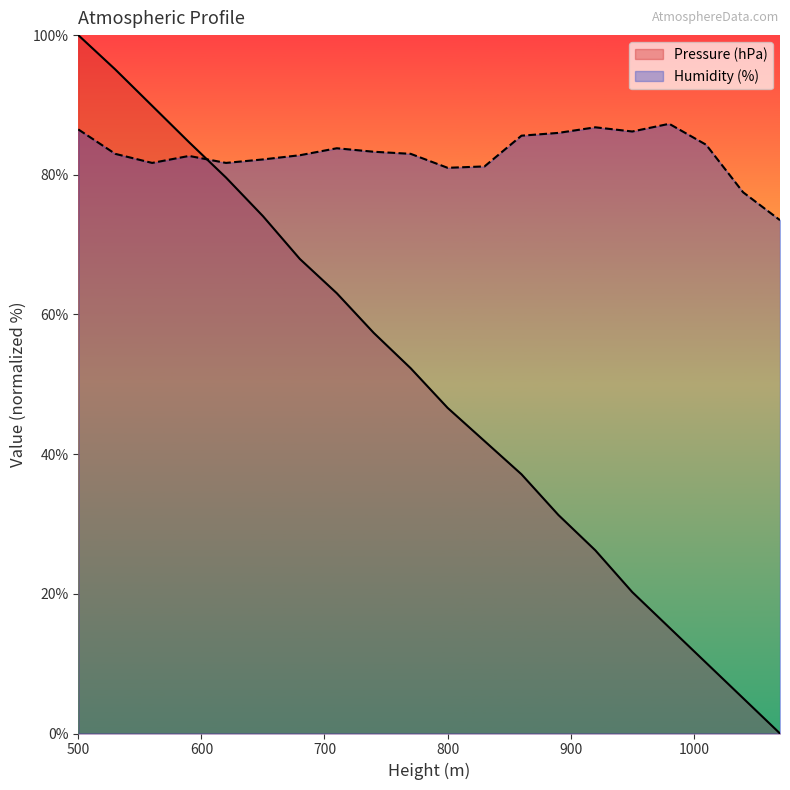

How many lines are shown in the chart?

2